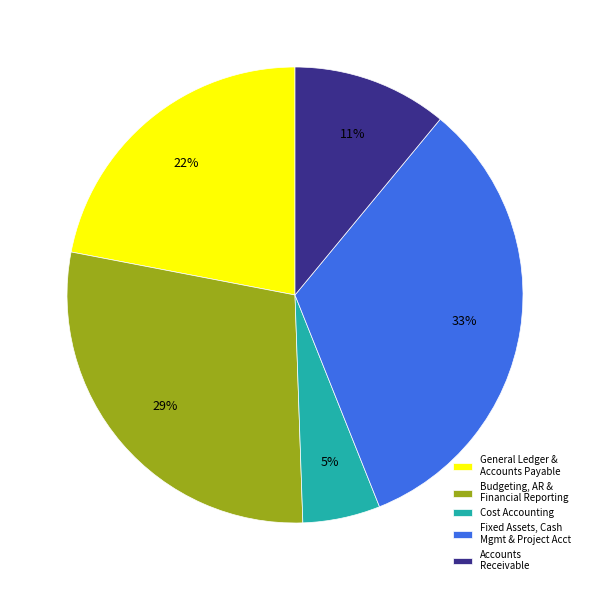

To the nearest percent, what is the average slice percentage?

20%